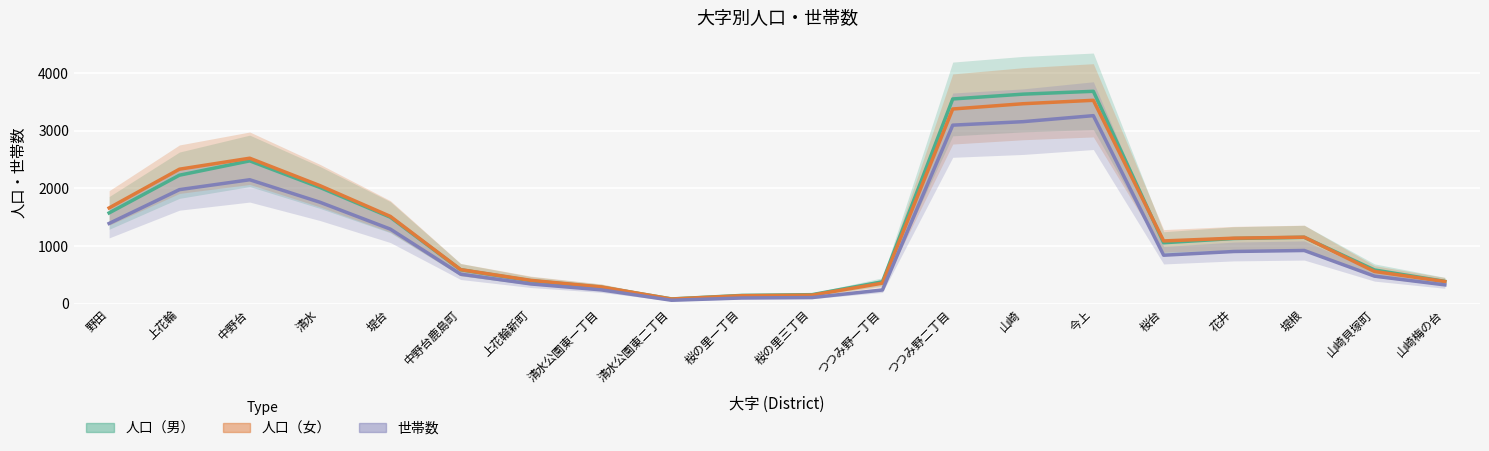

Which series changed the most between 桜の里一丁目 and 山崎貝塚町?

人口（男）